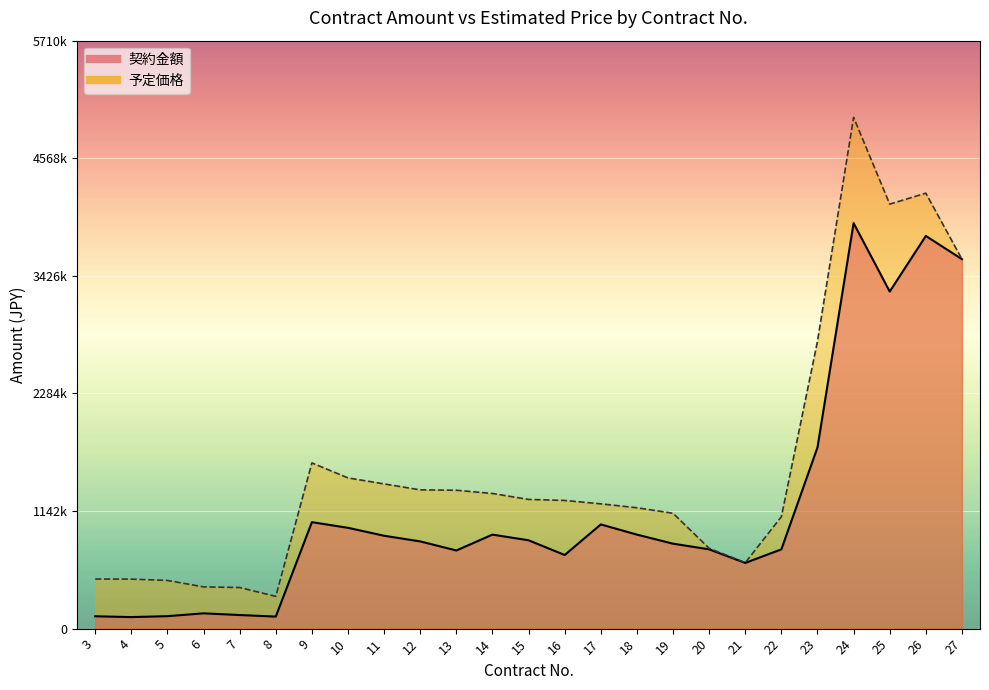

How many series are shown in this chart?

2